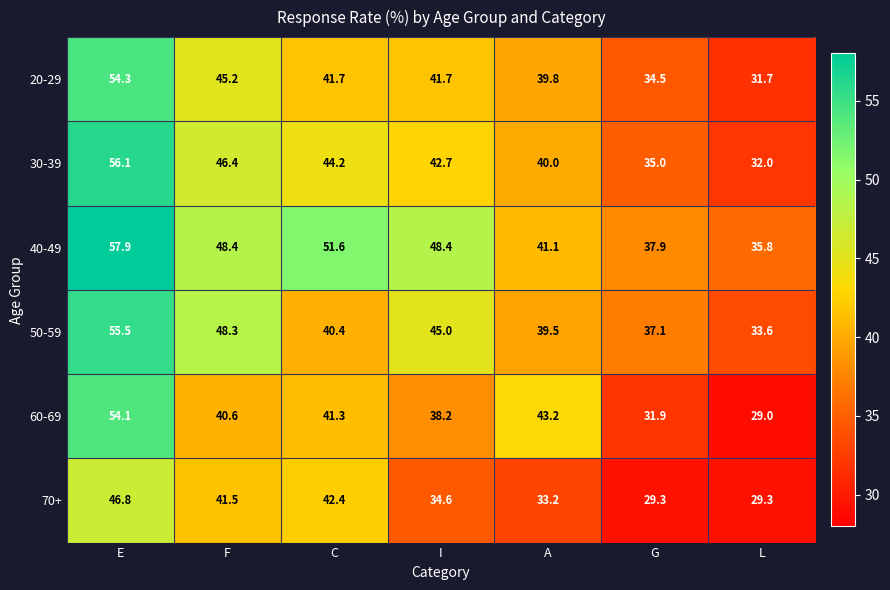

What is the total value across all series at F?

270.4